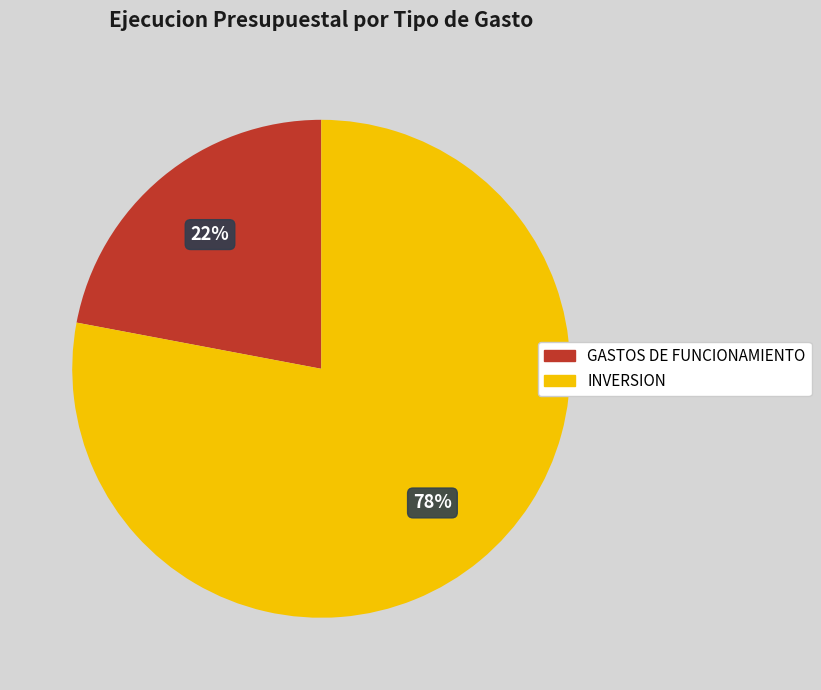

Is the sum of GASTOS DE FUNCIONAMIENTO and INVERSION greater than half?

Yes